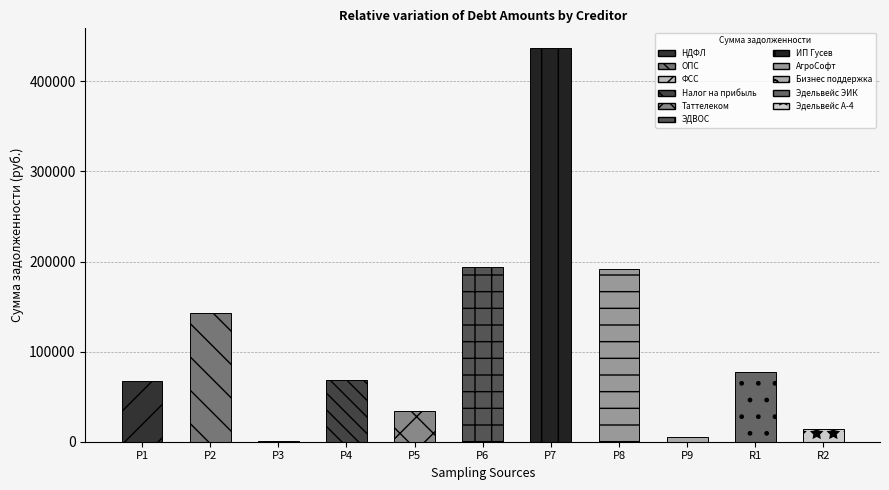

What is the sum of all values?

1234452.4